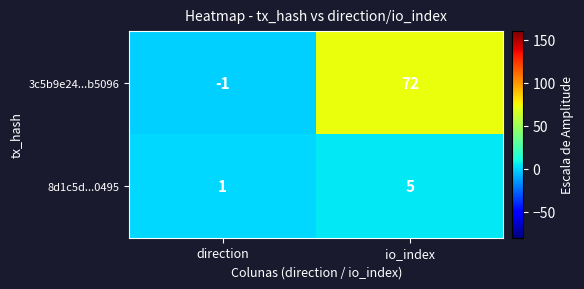

What is the average value of the 3c5b9e24...b5096 series?

36